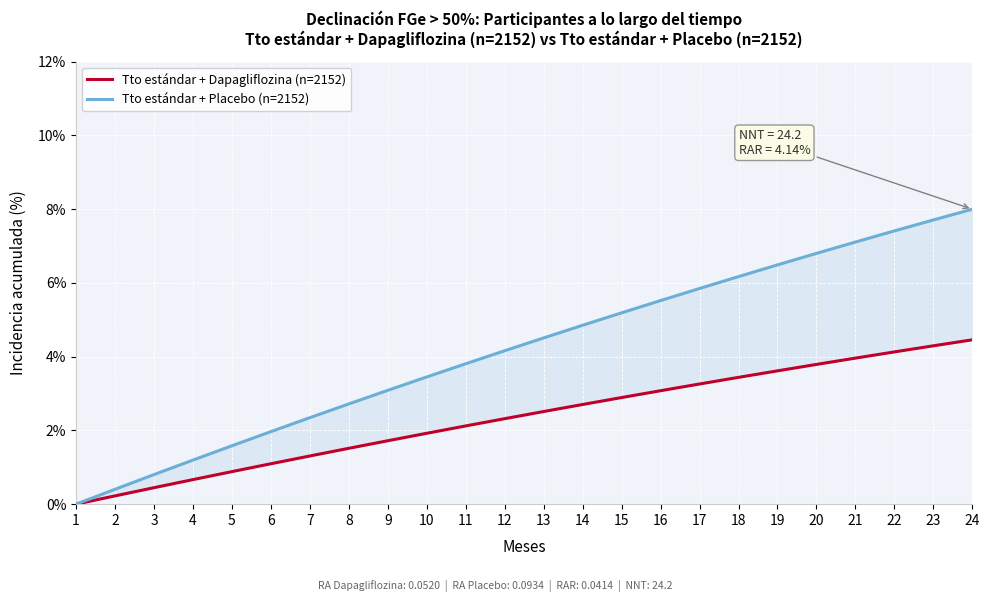

At 16, list the series in order from smallest to largest.

Tto estándar + Dapagliflozina (n=2152), Tto estándar + Placebo (n=2152)